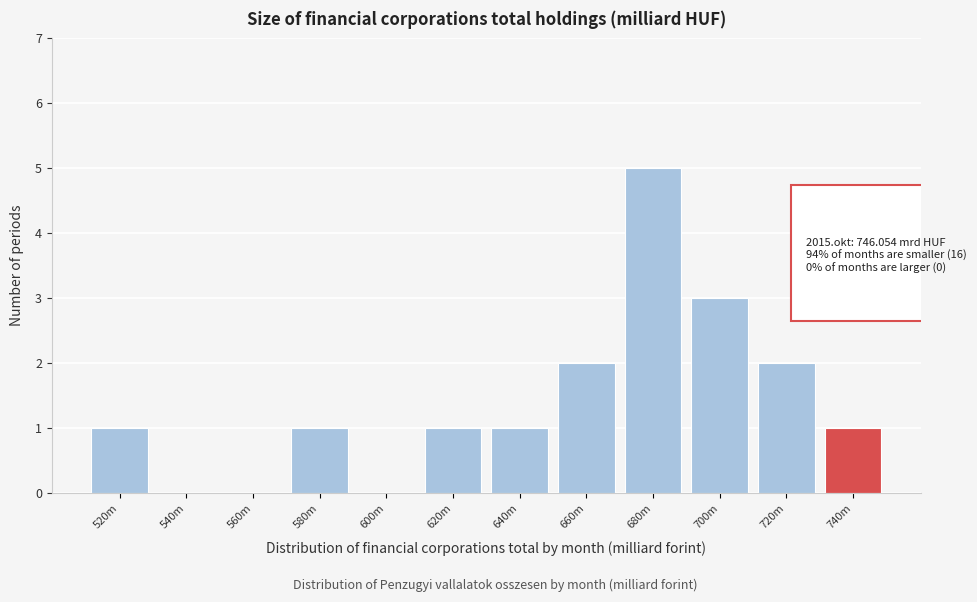

Reading left to right, what are all the values shown in this chart?

520m=1	540m=0	560m=0	580m=1	600m=0	620m=1	640m=1	660m=2	680m=5	700m=3	720m=2	740m=1